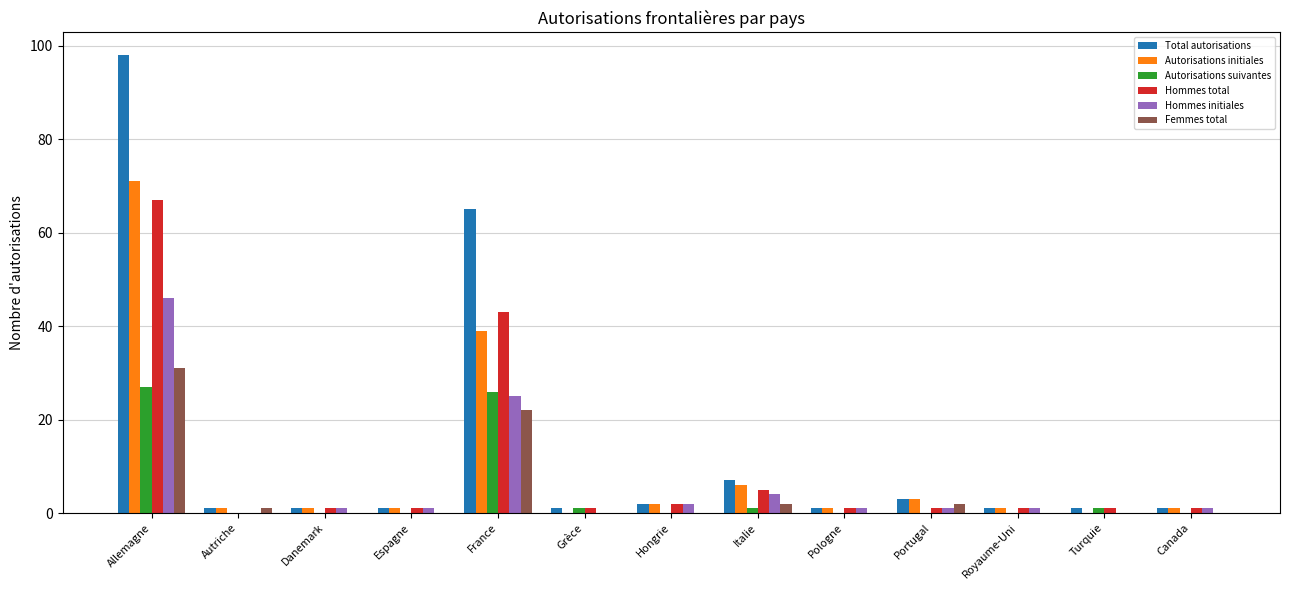

Reading left to right, what are all the values shown in this chart?

Total autorisations: Allemagne=98	Autriche=1	Danemark=1	Espagne=1	France=65	Grèce=1	Hongrie=2	Italie=7	Pologne=1	Portugal=3	Royaume-Uni=1	Turquie=1	Canada=1
Autorisations initiales: Allemagne=71	Autriche=1	Danemark=1	Espagne=1	France=39	Grèce=0	Hongrie=2	Italie=6	Pologne=1	Portugal=3	Royaume-Uni=1	Turquie=0	Canada=1
Autorisations suivantes: Allemagne=27	Autriche=0	Danemark=0	Espagne=0	France=26	Grèce=1	Hongrie=0	Italie=1	Pologne=0	Portugal=0	Royaume-Uni=0	Turquie=1	Canada=0
Hommes total: Allemagne=67	Autriche=0	Danemark=1	Espagne=1	France=43	Grèce=1	Hongrie=2	Italie=5	Pologne=1	Portugal=1	Royaume-Uni=1	Turquie=1	Canada=1
Hommes initiales: Allemagne=46	Autriche=0	Danemark=1	Espagne=1	France=25	Grèce=0	Hongrie=2	Italie=4	Pologne=1	Portugal=1	Royaume-Uni=1	Turquie=0	Canada=1
Femmes total: Allemagne=31	Autriche=1	Danemark=0	Espagne=0	France=22	Grèce=0	Hongrie=0	Italie=2	Pologne=0	Portugal=2	Royaume-Uni=0	Turquie=0	Canada=0